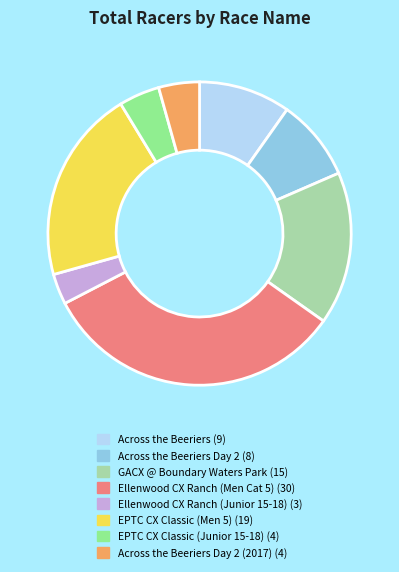

Is there a majority slice in this chart?

No